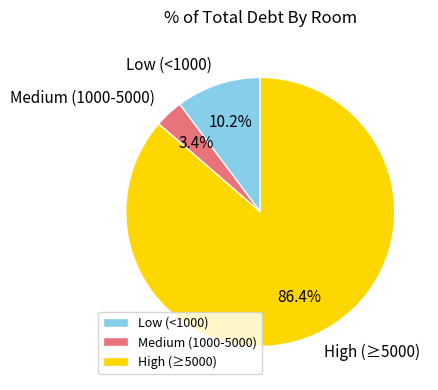

How much of the chart is everything except High (≥5000)?

13.6%